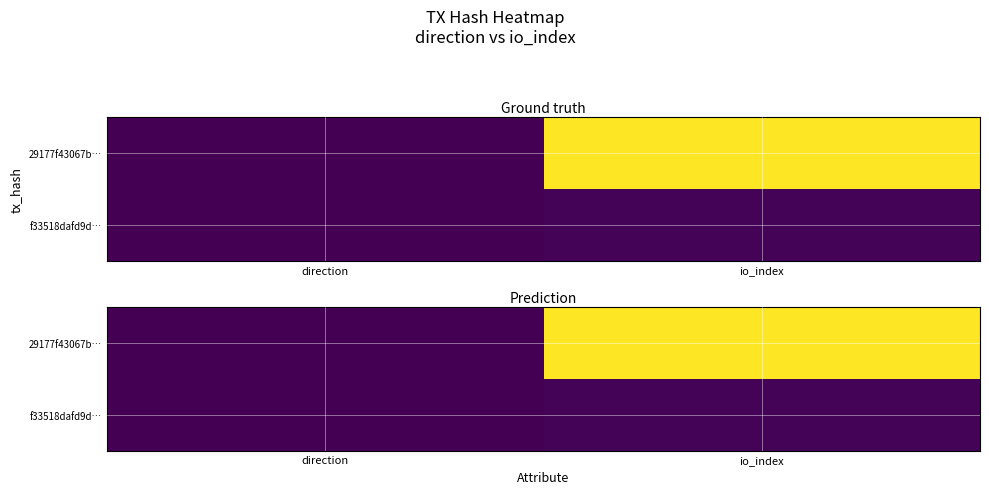

What is the greatest value displayed?

4467